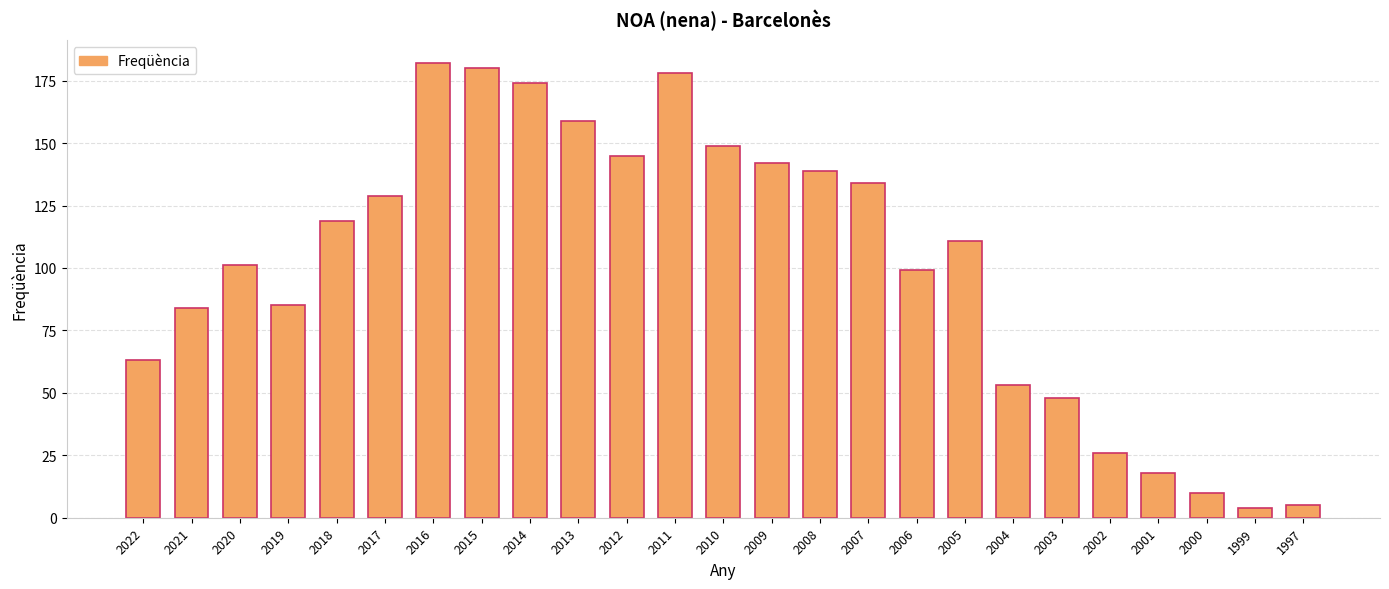

Which label corresponds to the largest value in the chart?

2016